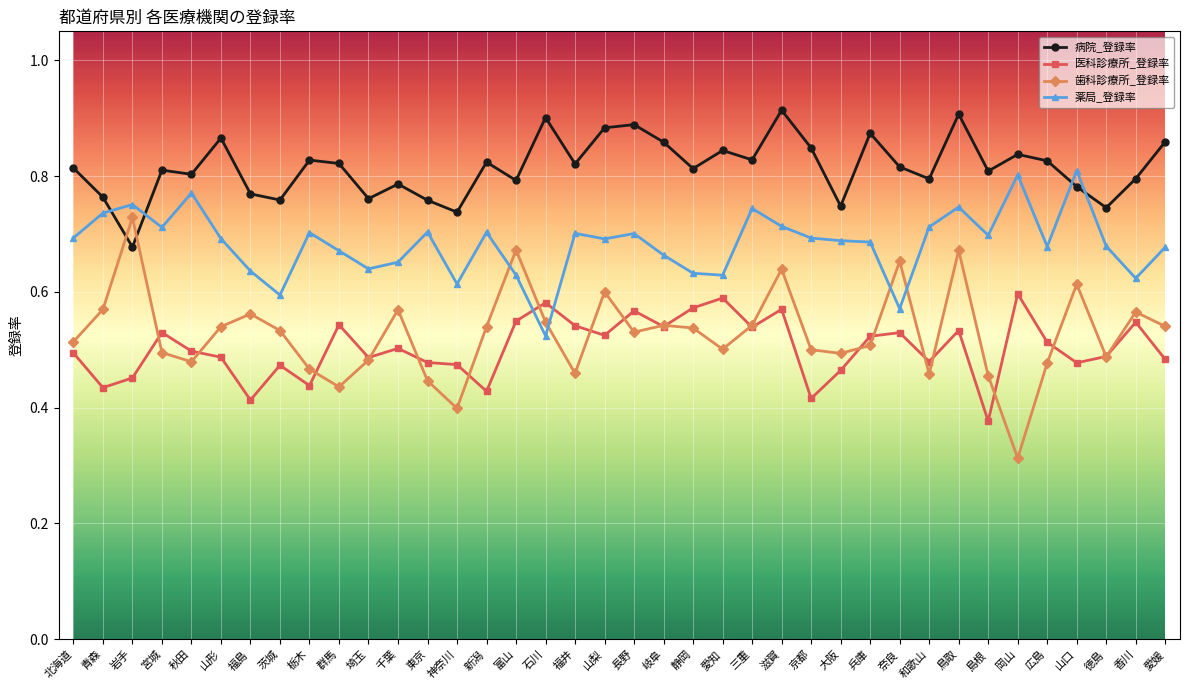

Where do 医科診療所_登録率 and 歯科診療所_登録率 first cross each other?

岩手 and 宮城